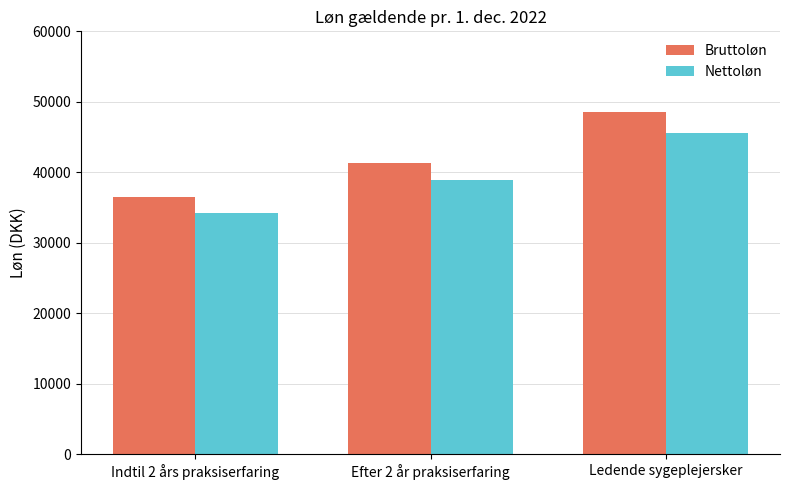

Rank the series by their average value, from lowest to highest.

Nettoløn, Bruttoløn